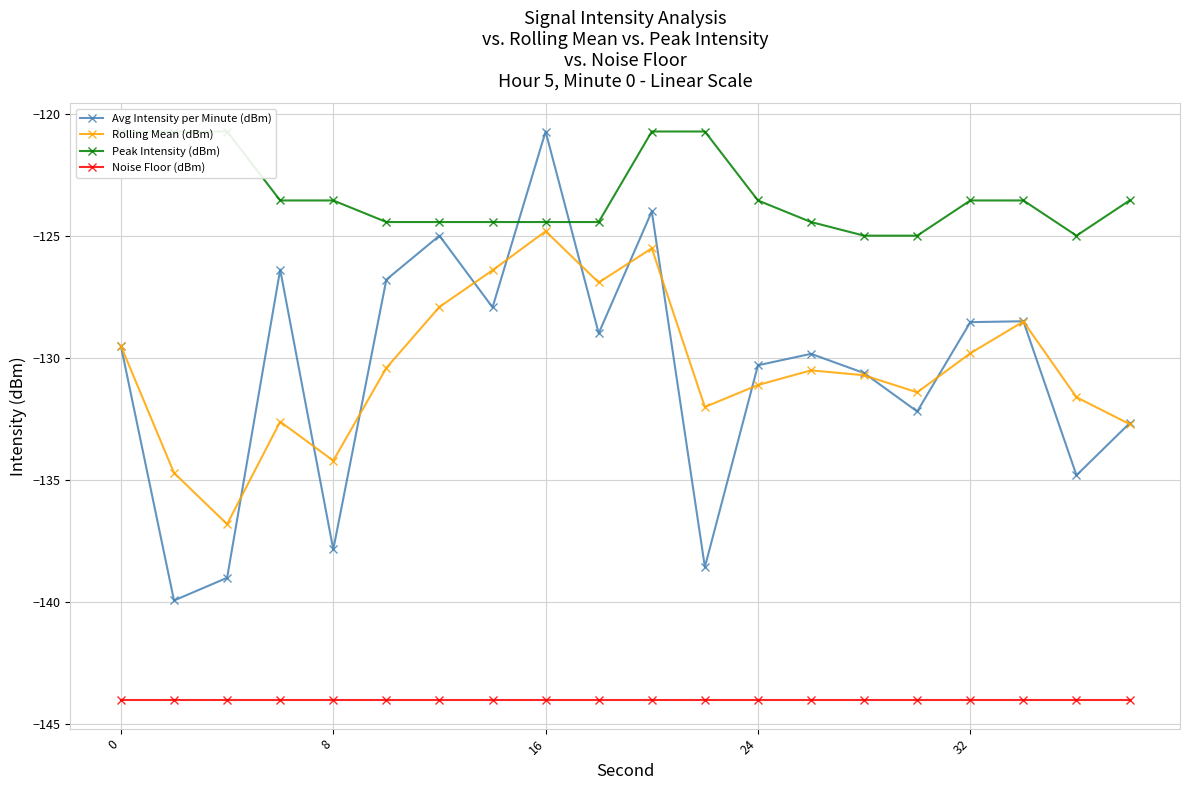

How many interior local peaks does the Rolling Mean (dBm) series have?

5